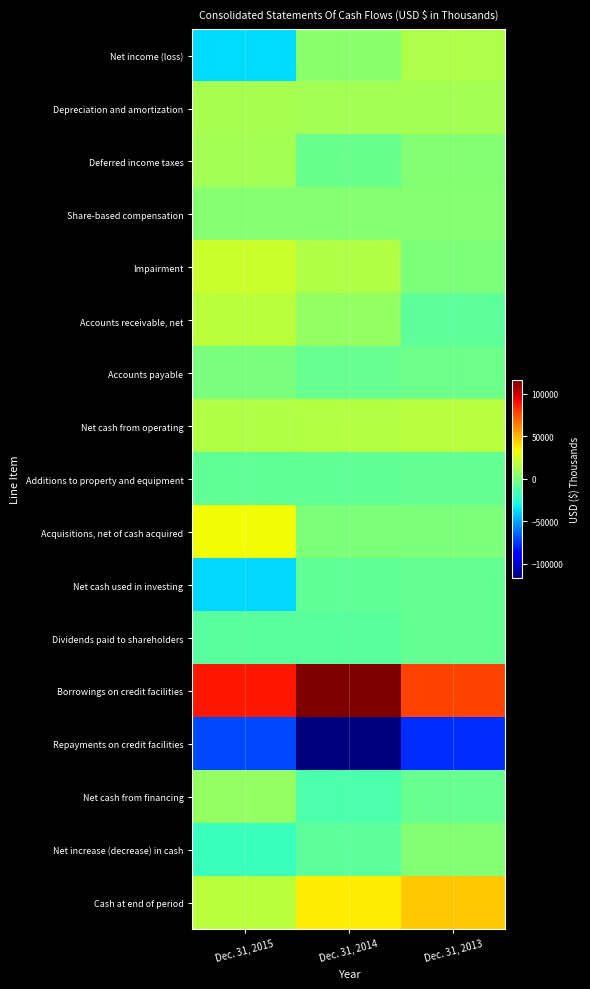

Rank the series at Dec. 31, 2014 from highest to lowest value.

Borrowings on credit facilities, Cash at end of period, Net cash from operating, Impairment, Depreciation and amortization, Accounts receivable, net, Net income (loss), Share-based compensation, Acquisitions, net of cash acquired, Deferred income taxes, Accounts payable, Net cash used in investing, Additions to property and equipment, Net increase (decrease) in cash, Dividends paid to shareholders, Net cash from financing, Repayments on credit facilities